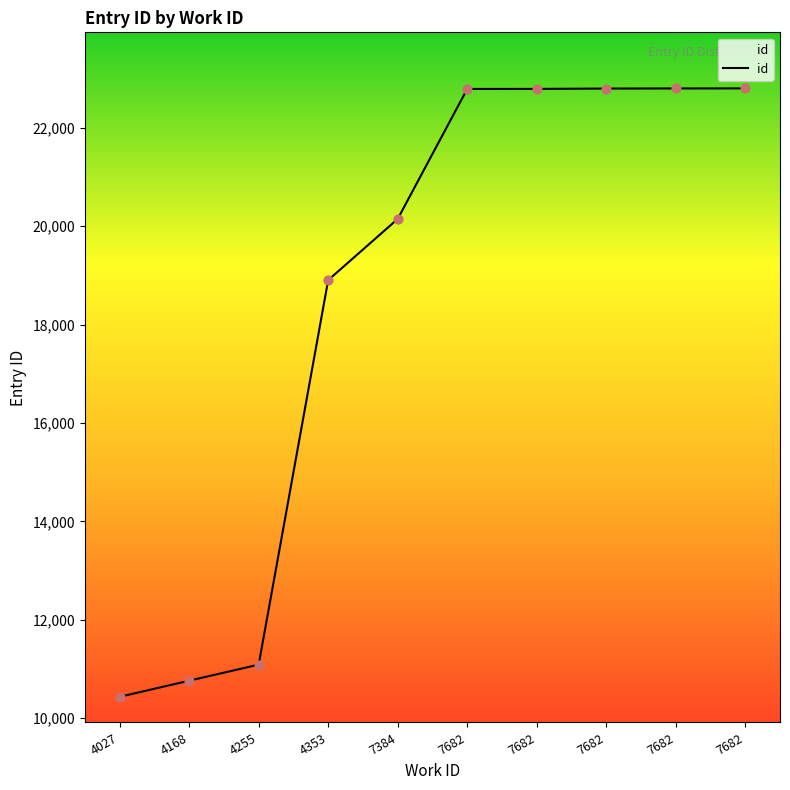

How many lines are shown in the chart?

1